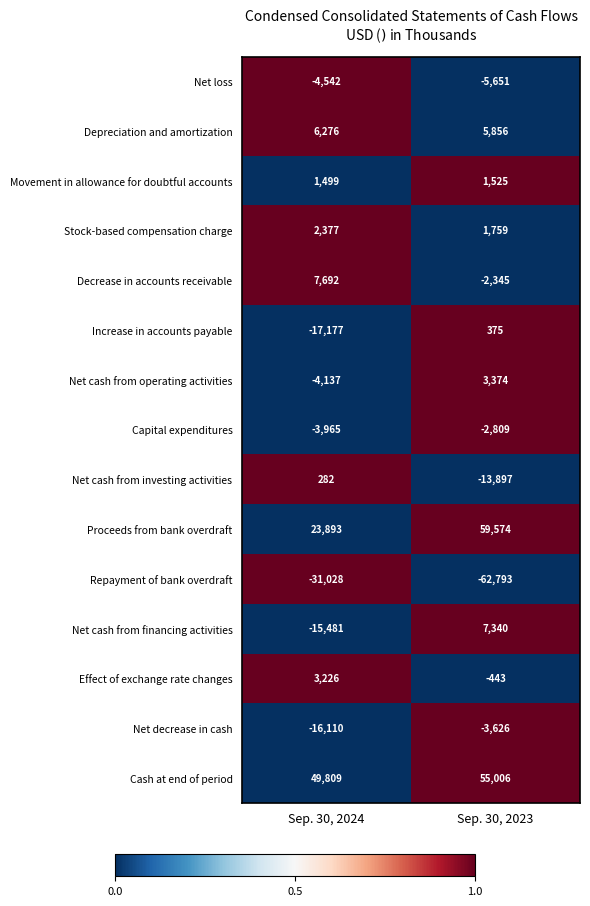

Is it true that Increase in accounts payable equals 375 at Sep. 30, 2023?

True